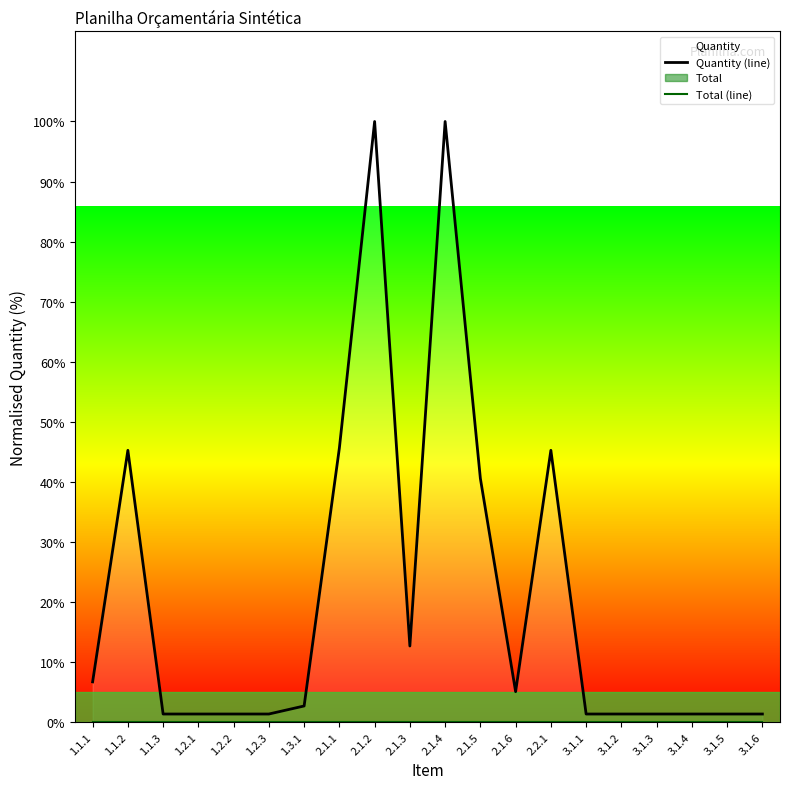

How many lines are shown in the chart?

2